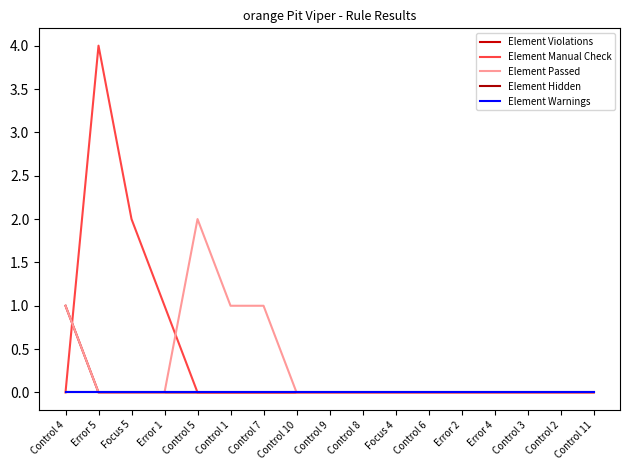

Does the chart have visible grid lines?

No